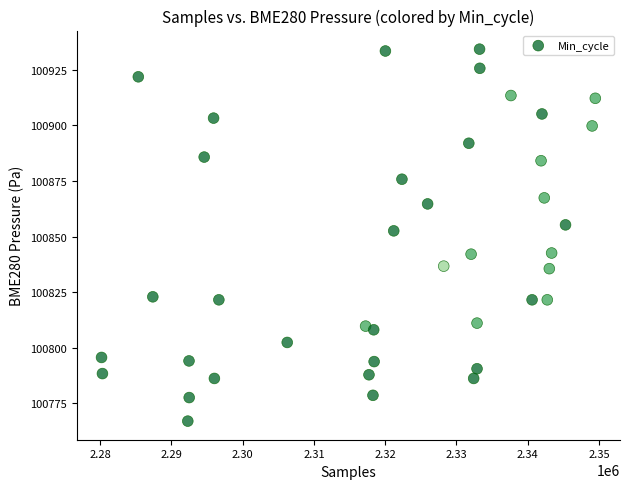

What is the range of Y values (max minus min)?

167.3